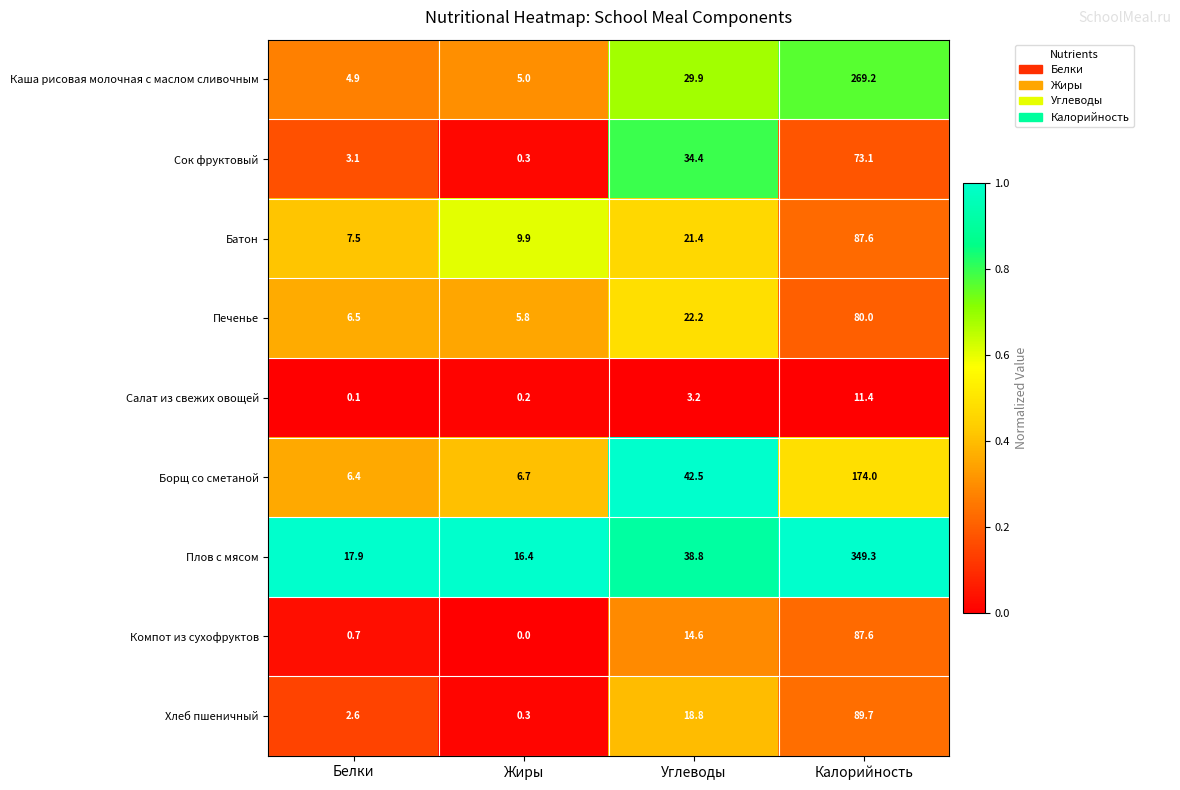

At which category is the sum across all series the highest?

Калорийность